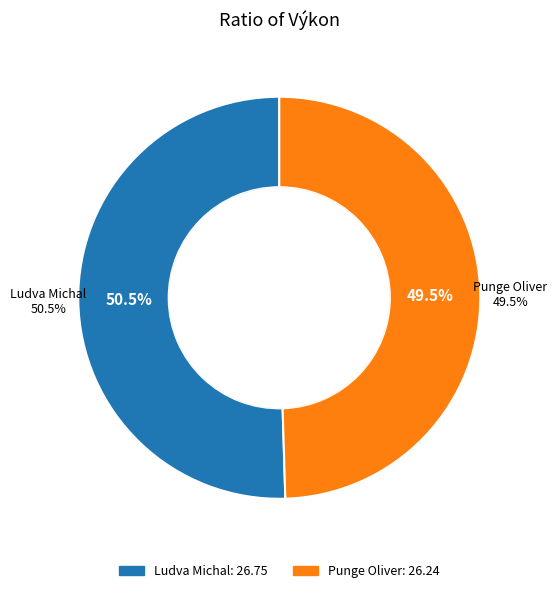

To the nearest percent, what portion does Punge Oliver represent?

50%